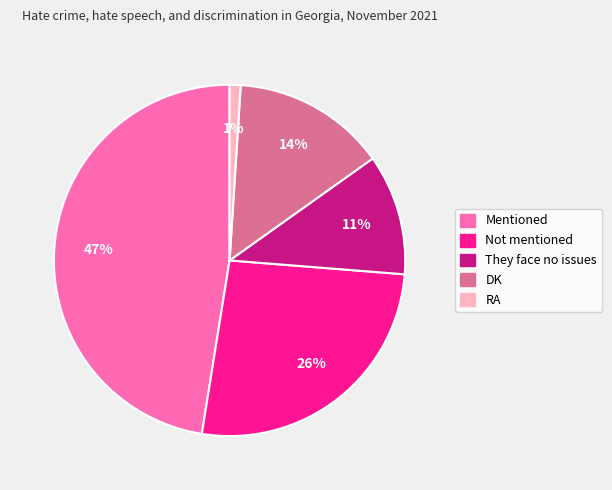

Which category has the smallest portion of the pie?

RA